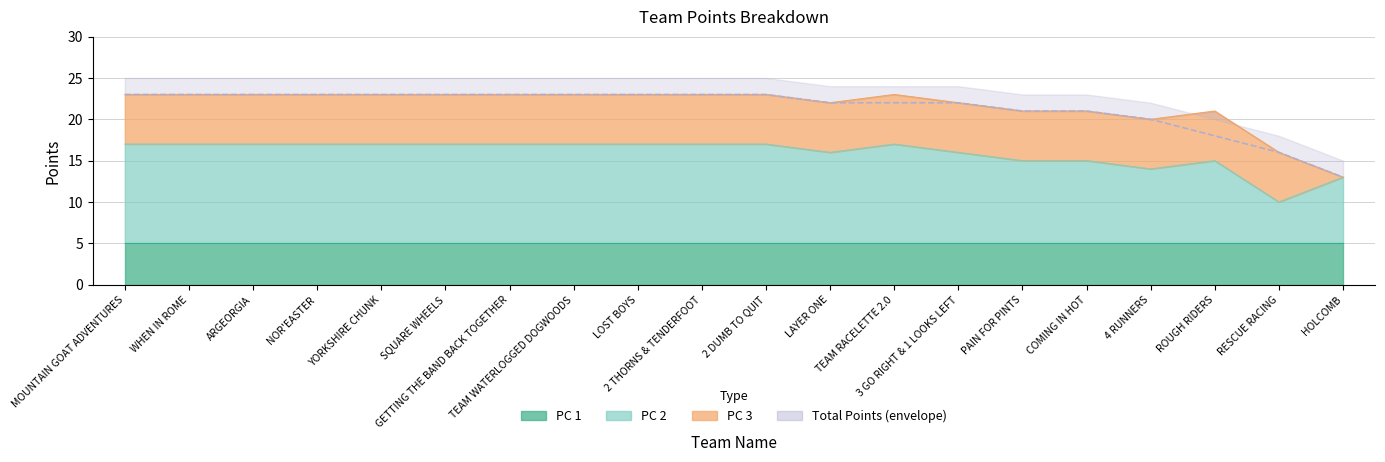

What is the difference between the highest and lowest values at PAIN FOR PINTS?

6